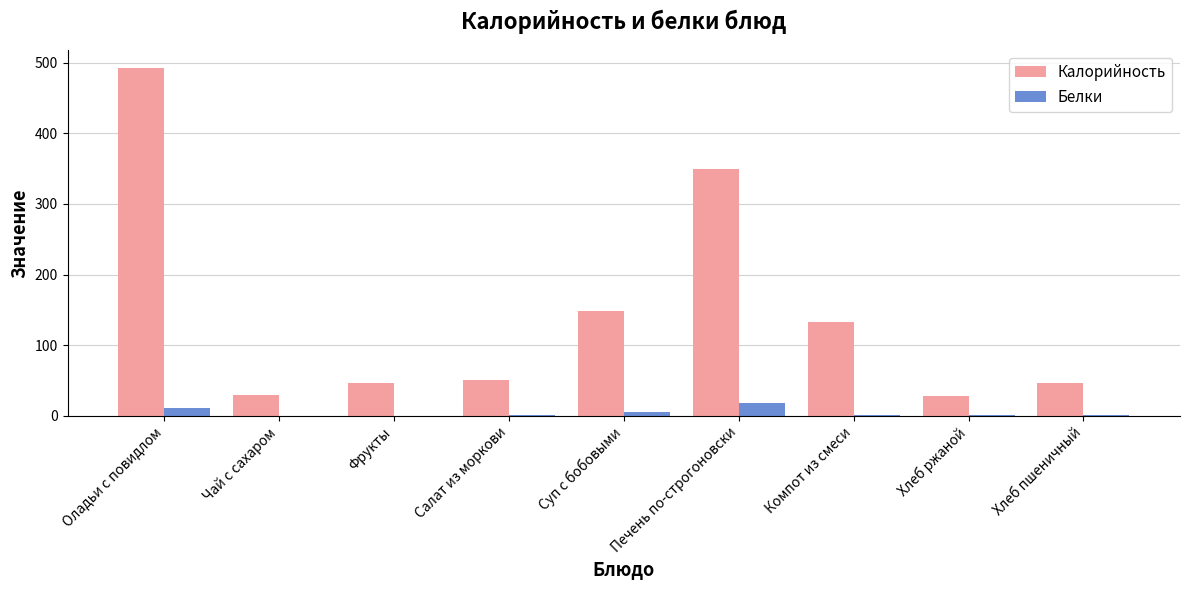

Which label corresponds to the largest value in the chart?

Оладьи с повидлом